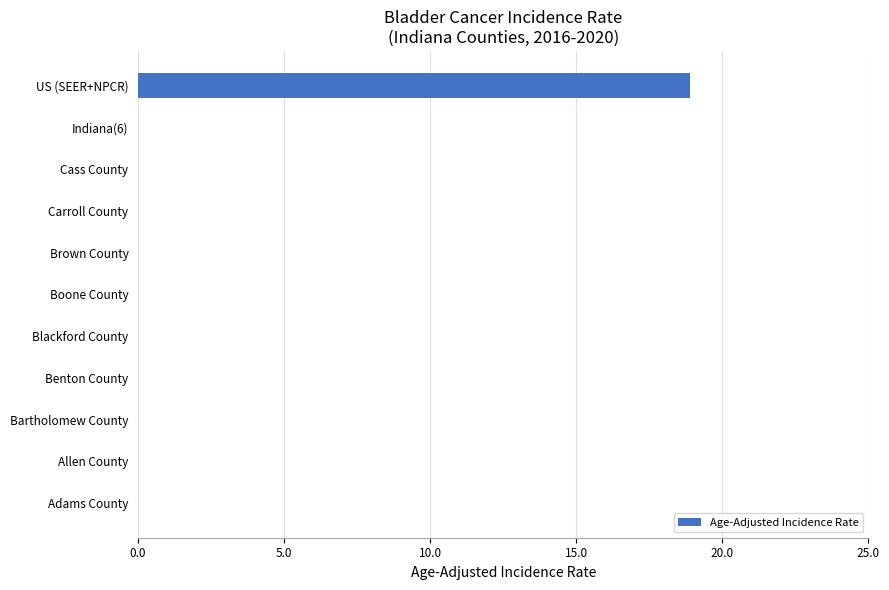

What is the sum of the values at US (SEER+NPCR) and Bartholomew County?

18.9